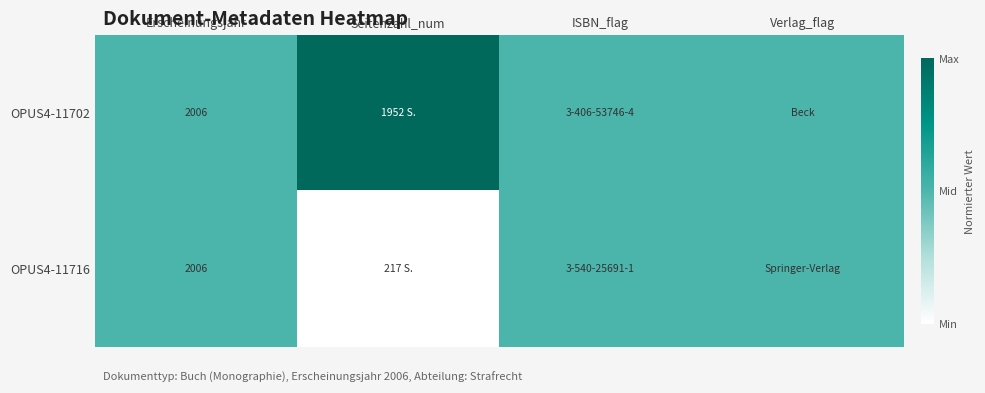

True or false: OPUS4-11702 has a value of 2662.5 at Erscheinungsjahr.

False